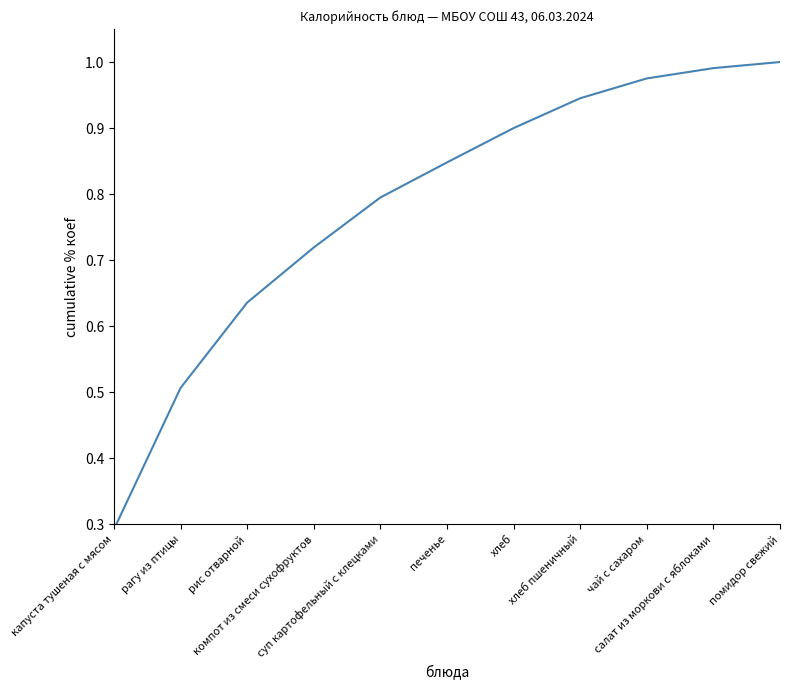

List the labels in order of value, largest first.

помидор свежий, салат из моркови с яблоками, чай с сахаром, хлеб пшеничный, хлеб, печенье, суп картофельный с клецками, компот из смеси сухофруктов, рис отварной, рагу из птицы, капуста тушеная с мясом